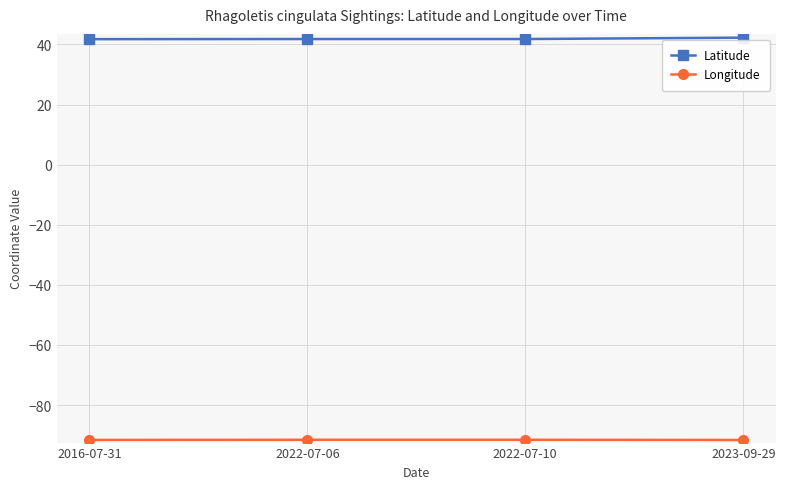

What is the sum of all Latitude values?

167.6